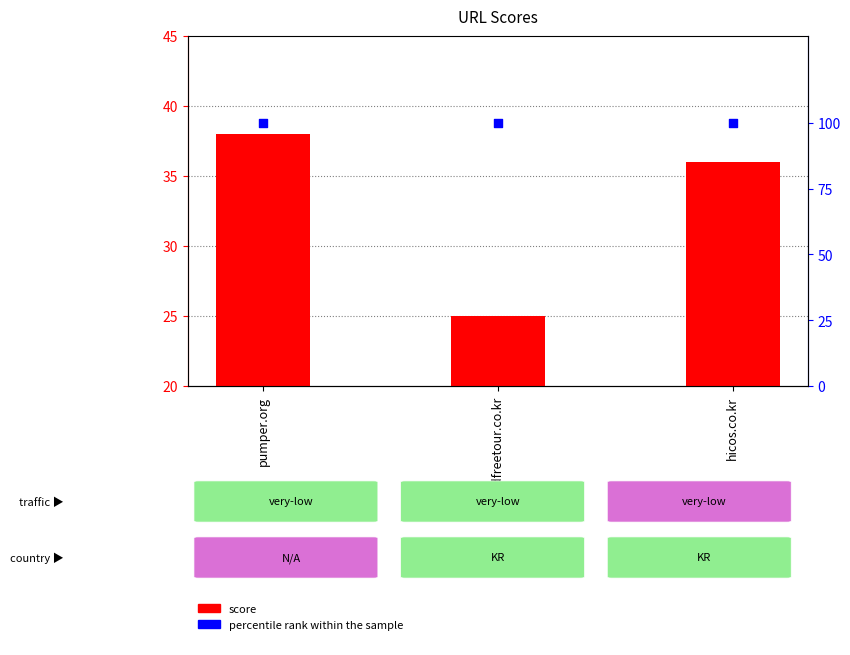

Which series has the widest spread of Y values?

score